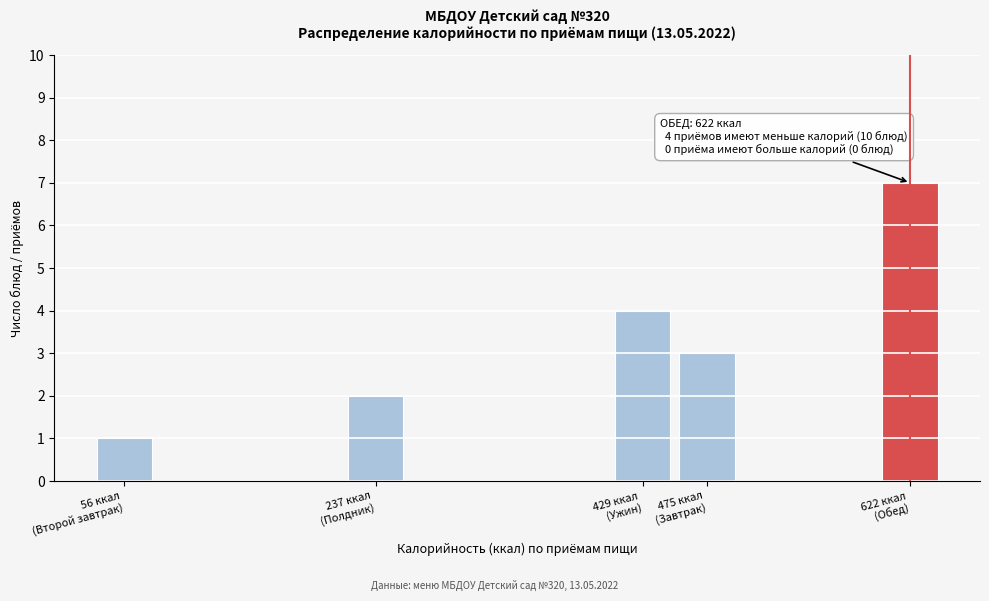

Reading right to left, list all the values displayed in this chart.

7	3	4	2	1